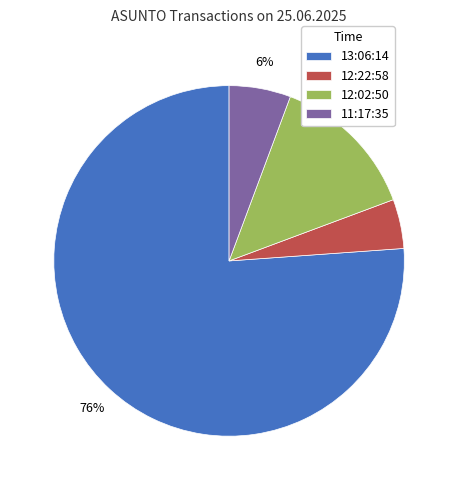

What percentage is the 12:22:58 slice, to the nearest percent?

5%